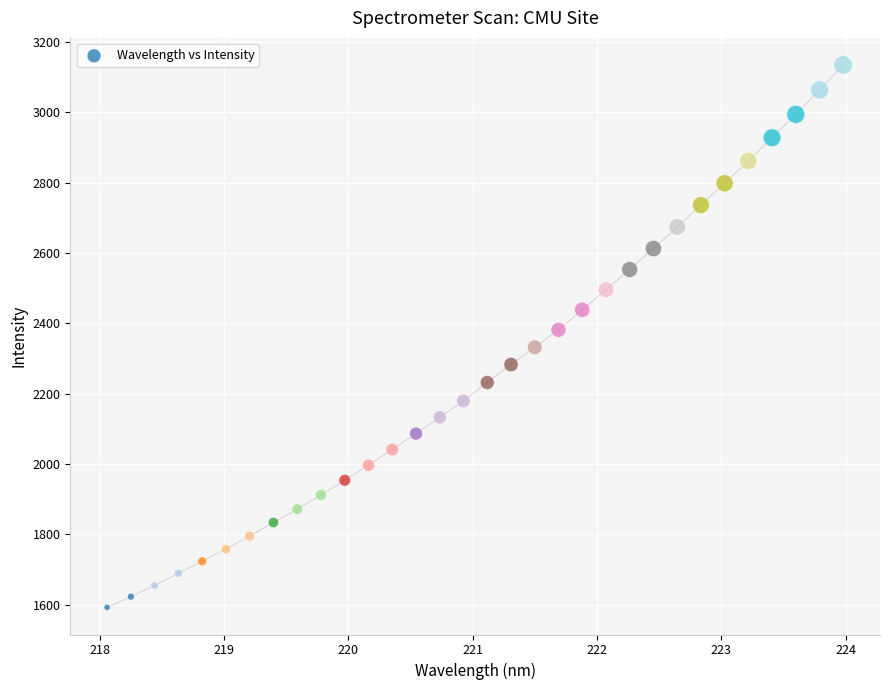

What is the range of X values (max minus min)?

5.9